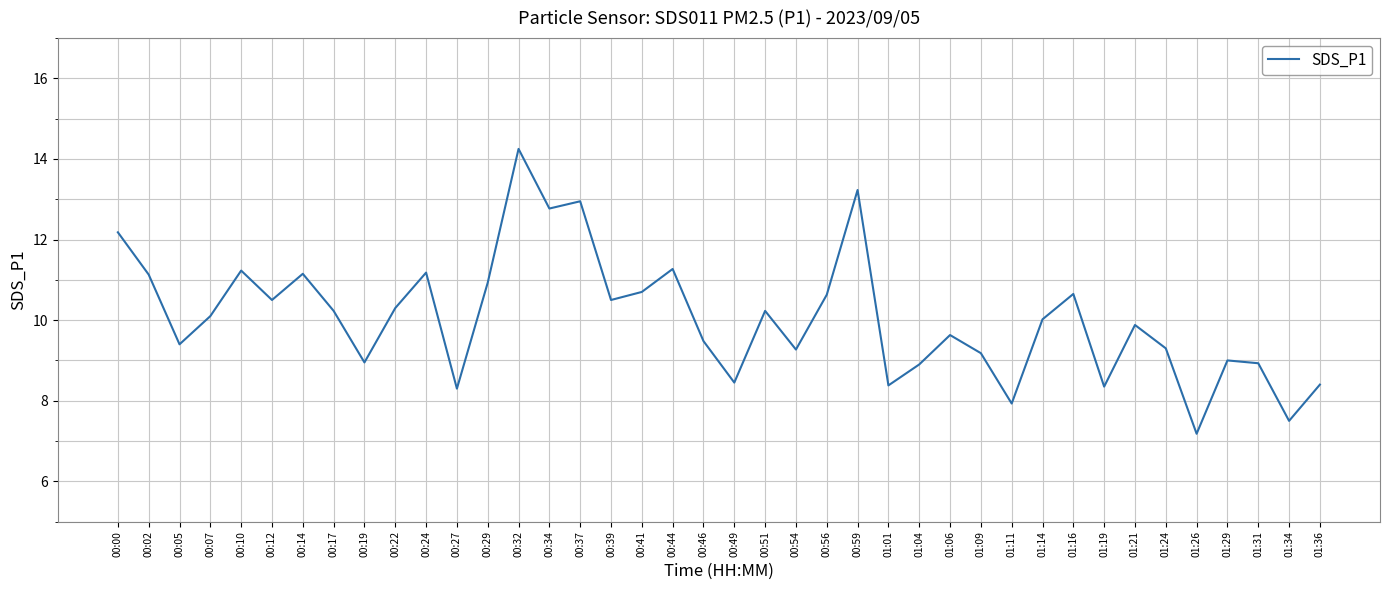

What is the approximate value at 00:59?

13.2